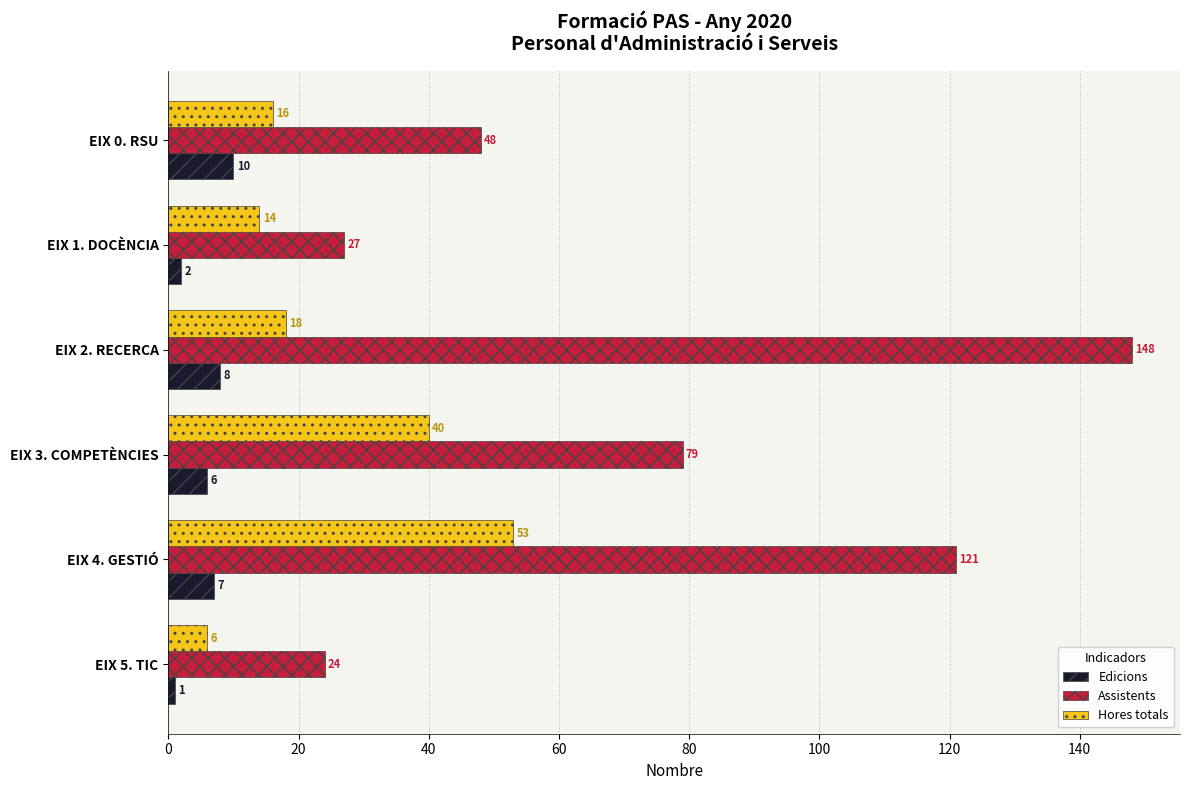

At which category is the sum across all series the highest?

EIX 4. GESTIÓ